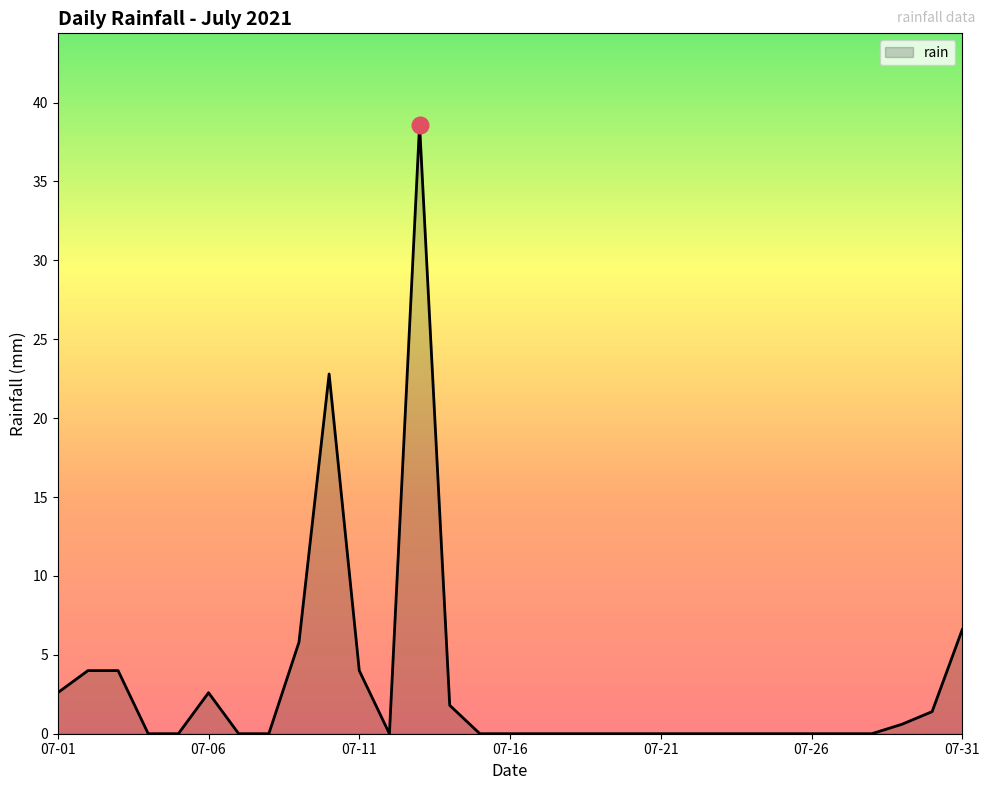

What is the maximum value shown in the chart?

38.6